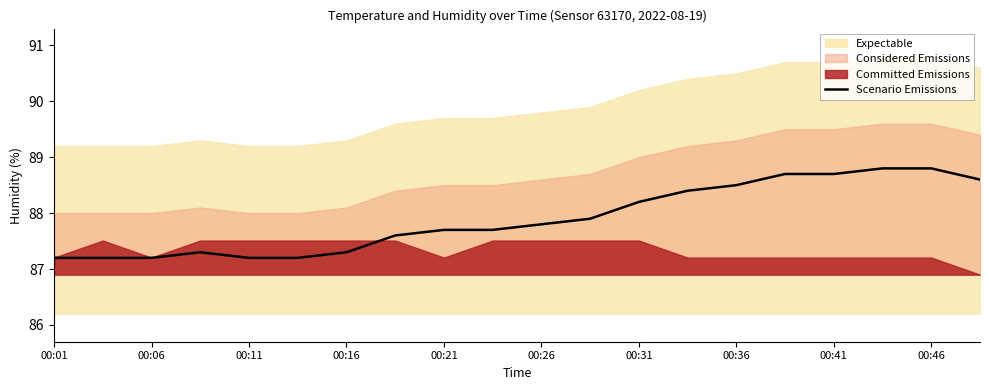

The Scenario Emissions series shows 37.4 at 00:11. True or false?

False